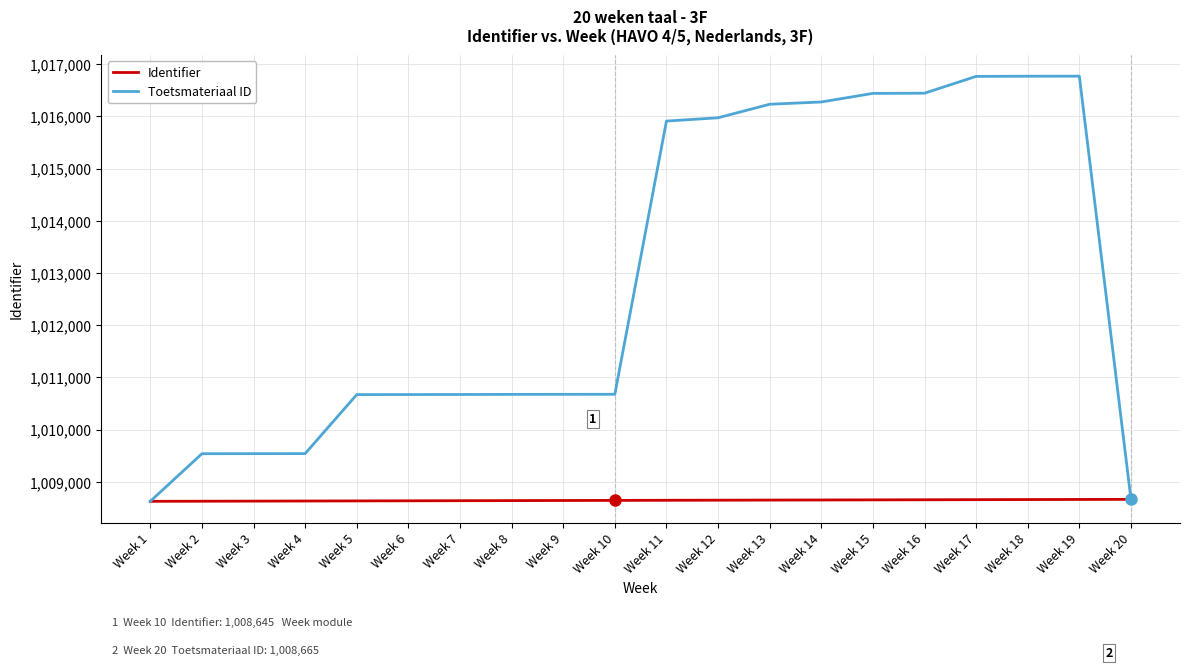

Which series has the largest total across all categories?

Toetsmateriaal ID